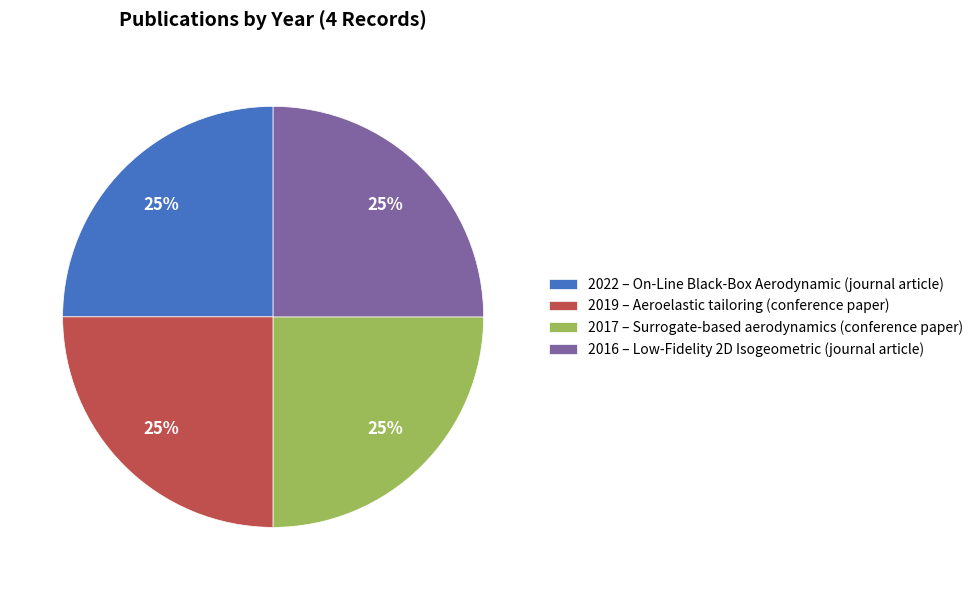

To the nearest percent, what portion does 2016 – Low-Fidelity 2D Isogeometric (journal article) represent?

25%